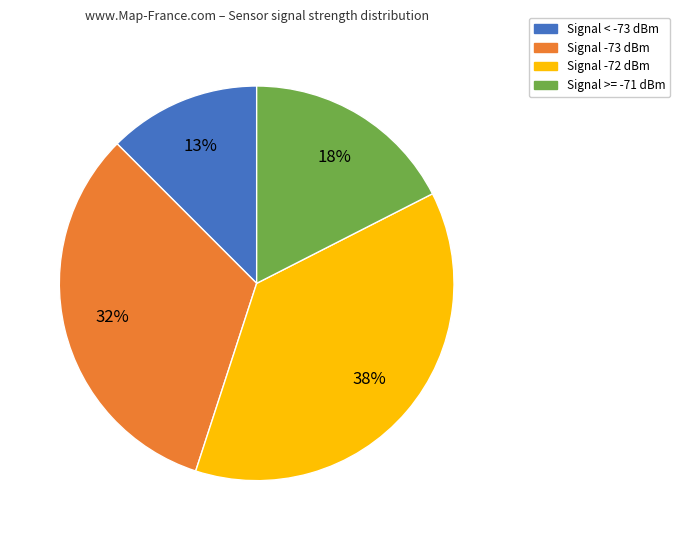

To the nearest percent, what is the difference between the largest and smallest slice percentages?

25%